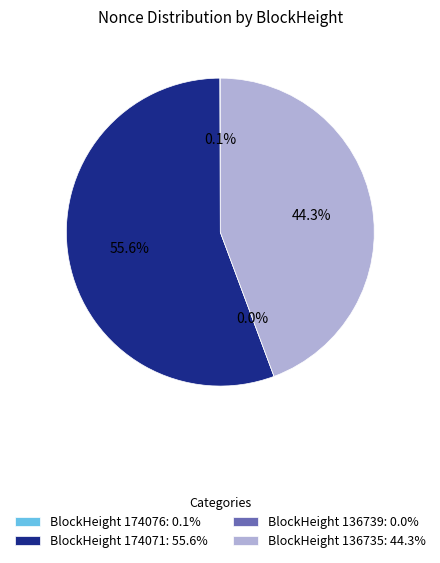

How many segments does this pie chart have?

4